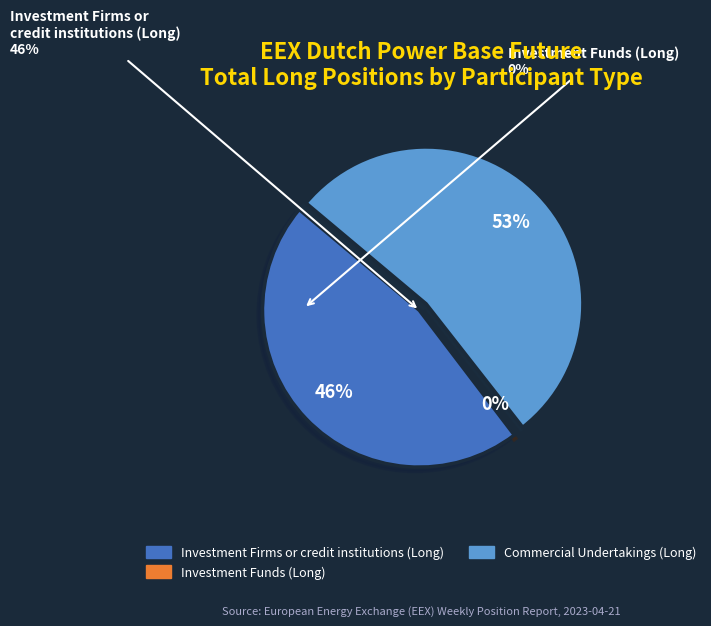

Count the number of slices in the pie.

4